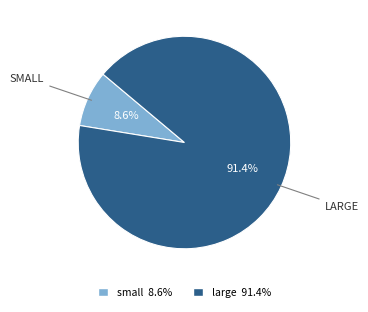

Count the number of slices in the pie.

2